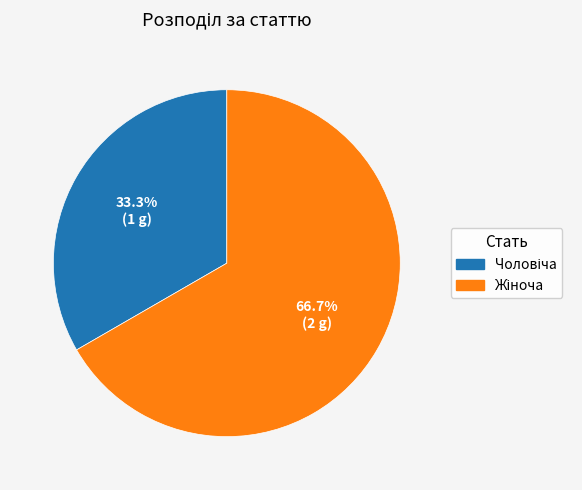

Does any single category account for the majority?

Yes